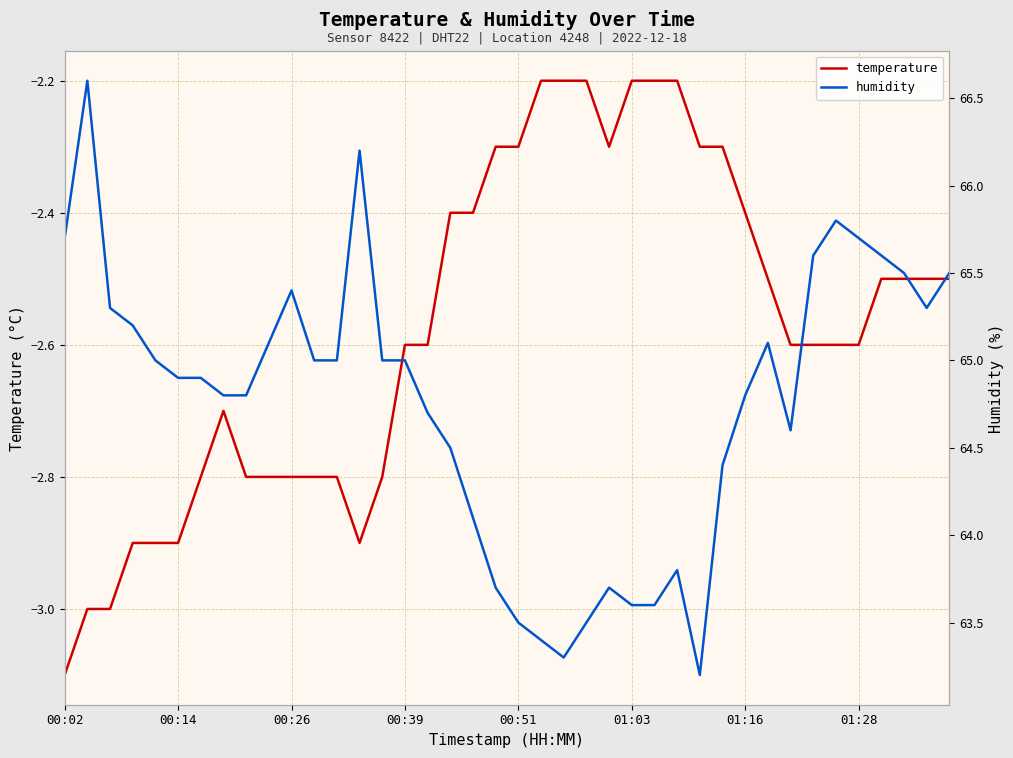

Reading right to left, list all the values displayed in this chart.

temperature: -2.5	-2.5	-2.5	-2.5	-2.6	-2.6	-2.6	-2.6	-2.5	-2.4	-2.3	-2.3	-2.2	-2.2	-2.2	-2.3	-2.2	-2.2	-2.2	-2.3	-2.3	-2.4	-2.4	-2.6	-2.6	-2.8	-2.9	-2.8	-2.8	-2.8	-2.8	-2.8	-2.7	-2.8	-2.9	-2.9	-2.9	-3.0	-3.0	-3.1
humidity: 65.5	65.3	65.5	65.6	65.7	65.8	65.6	64.6	65.1	64.8	64.4	63.2	63.8	63.6	63.6	63.7	63.5	63.3	63.4	63.5	63.7	64.1	64.5	64.7	65.0	65.0	66.2	65.0	65.0	65.4	65.1	64.8	64.8	64.9	64.9	65.0	65.2	65.3	66.6	65.7